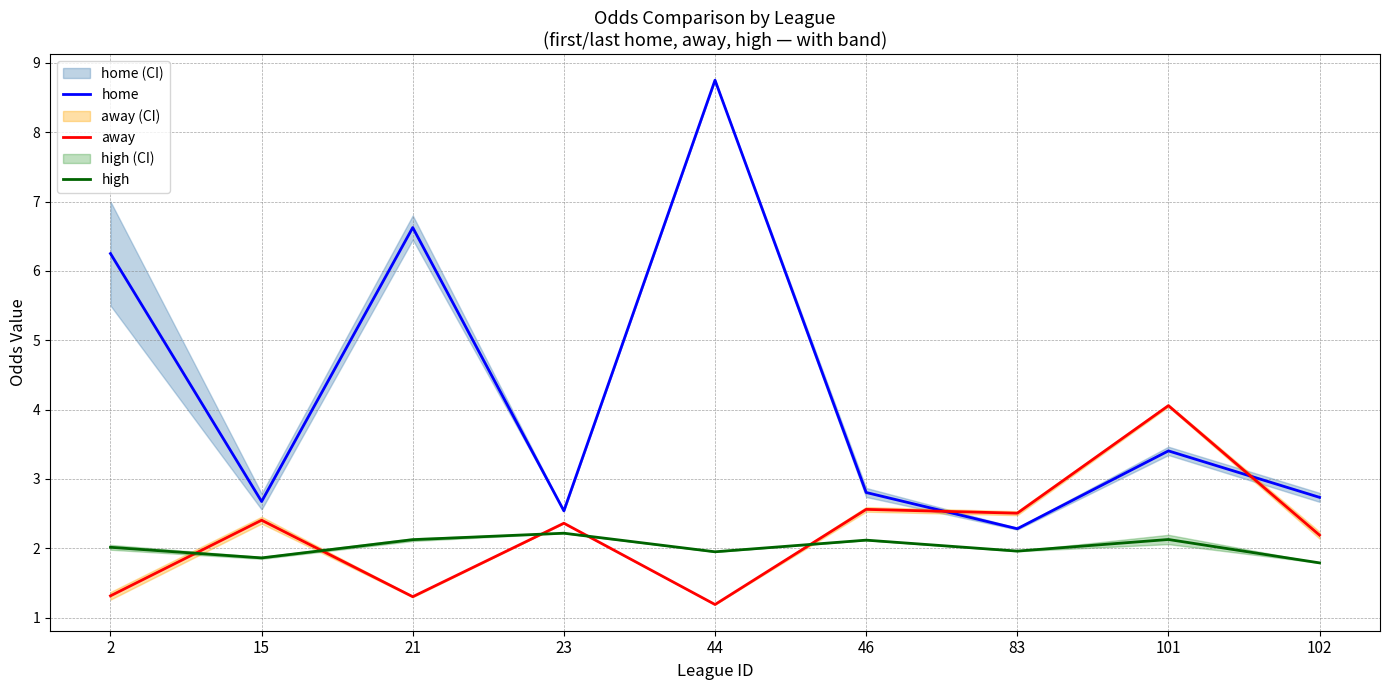

Is it true that home equals 2.8 at 46?

True